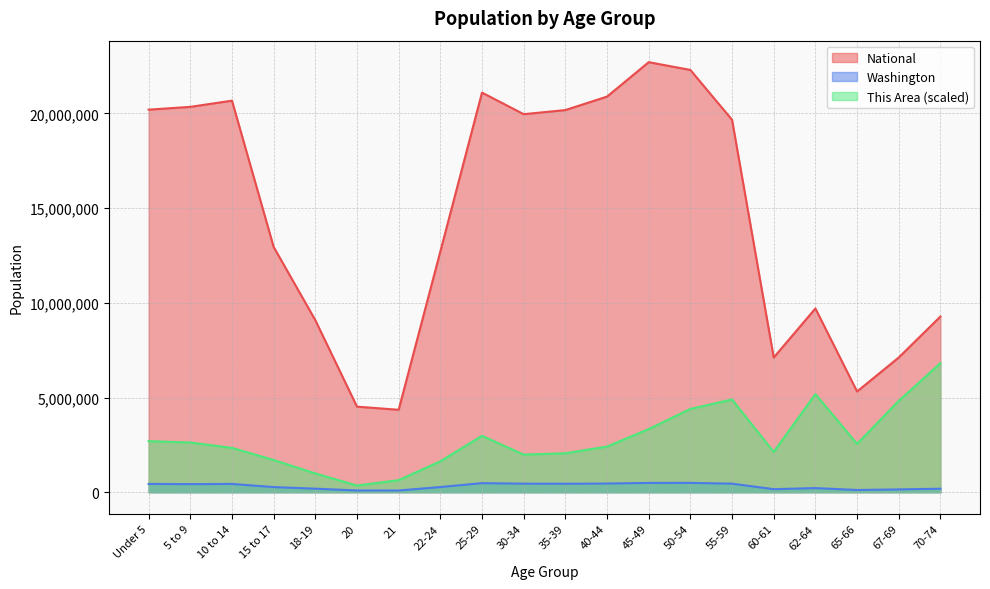

What is the label of the 5th point from the left?

18-19